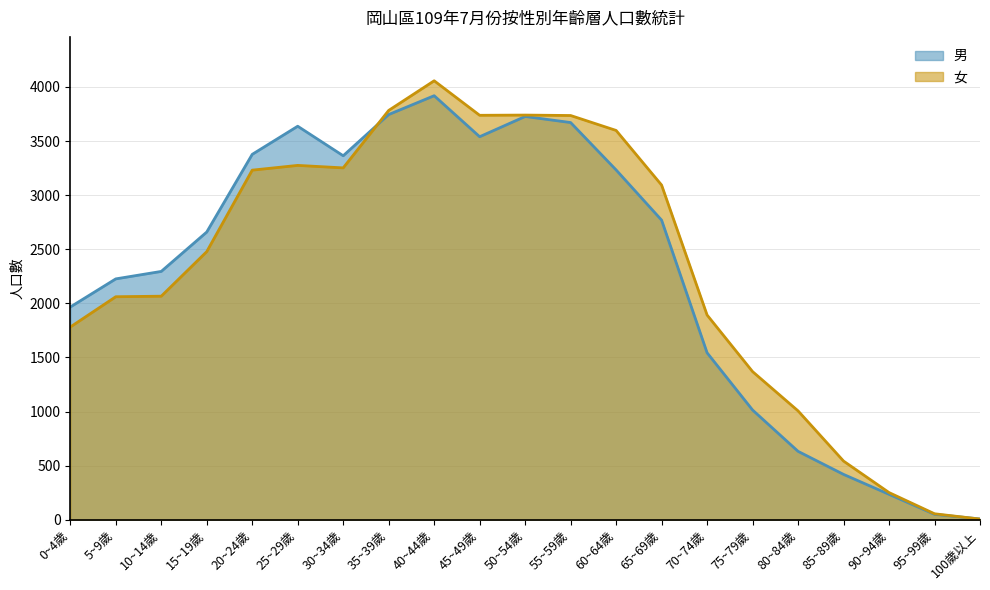

What are all the series names shown in the legend?

男, 女